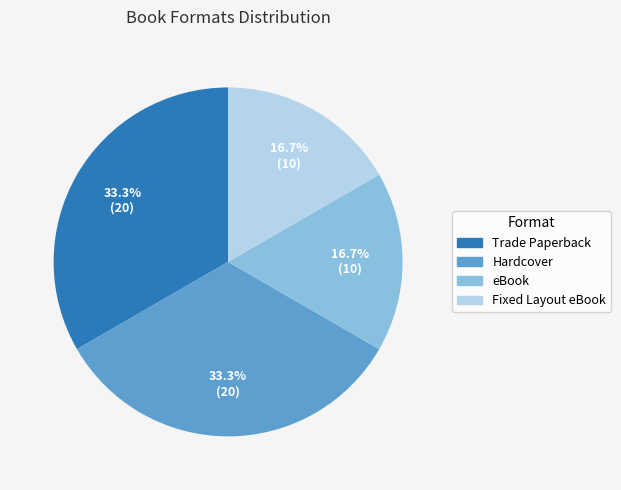

Does any single category account for the majority?

No